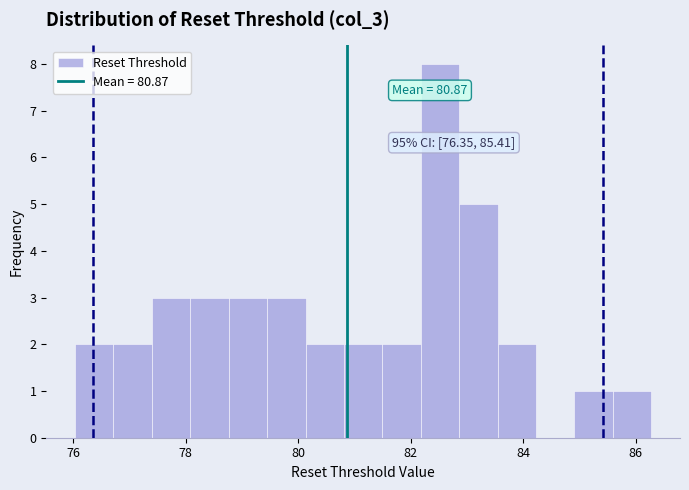

Read against the x-axis, roughly where is the centre of the tallest bar?

82.6